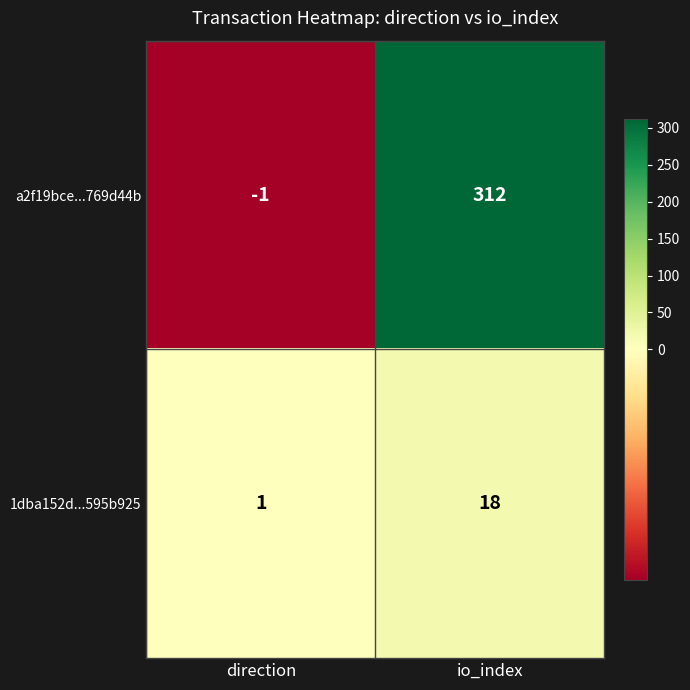

Which series changed the most between direction and io_index?

a2f19bce...769d44b